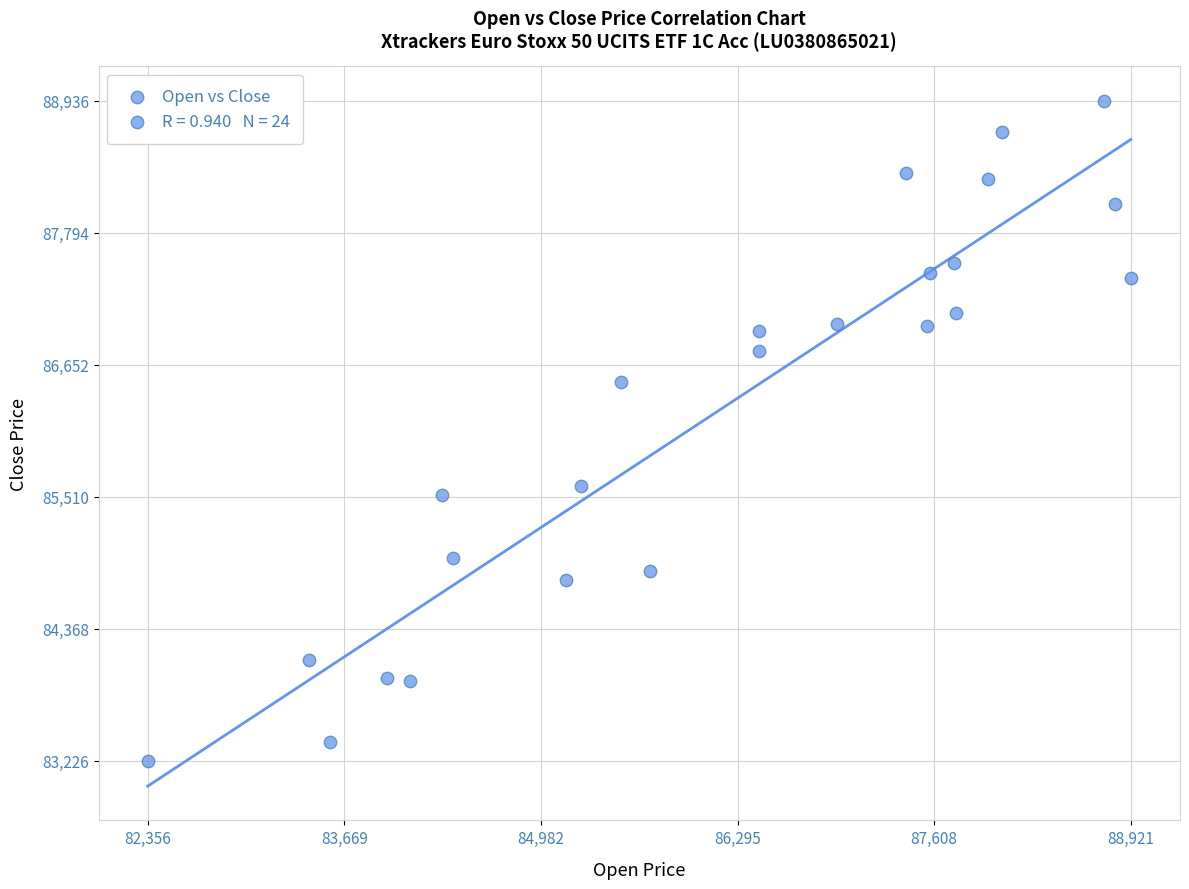

What is the range of Y values (max minus min)?

5710